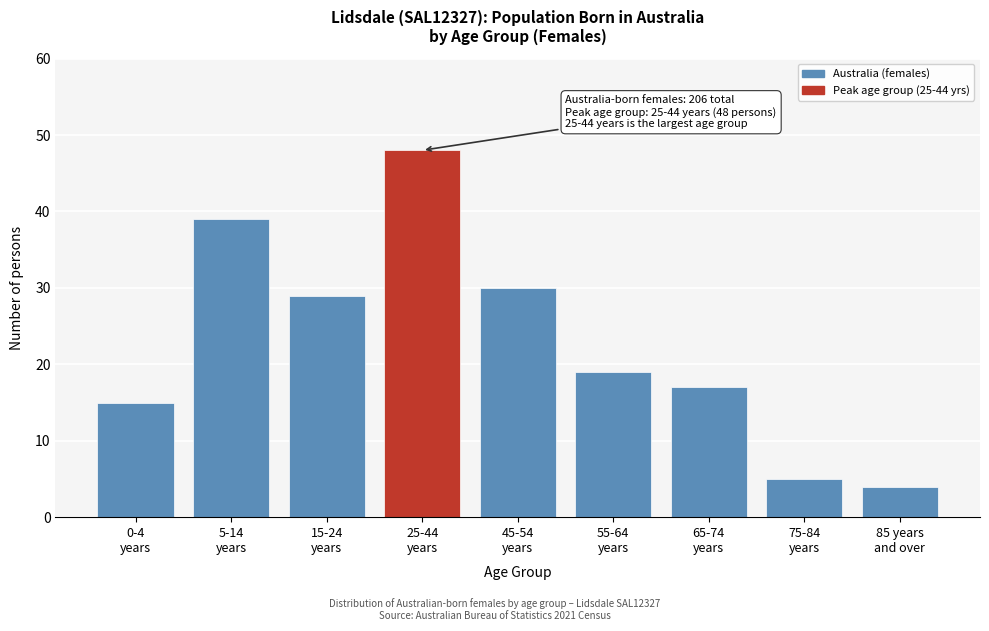

Reading right to left, transcribe all the data shown in this chart.

4	5	17	19	30	48	29	39	15